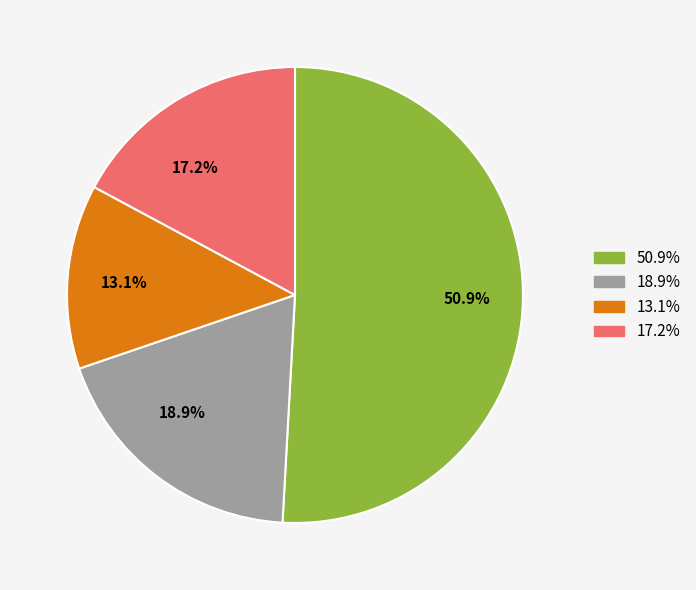

Count the number of slices in the pie.

4